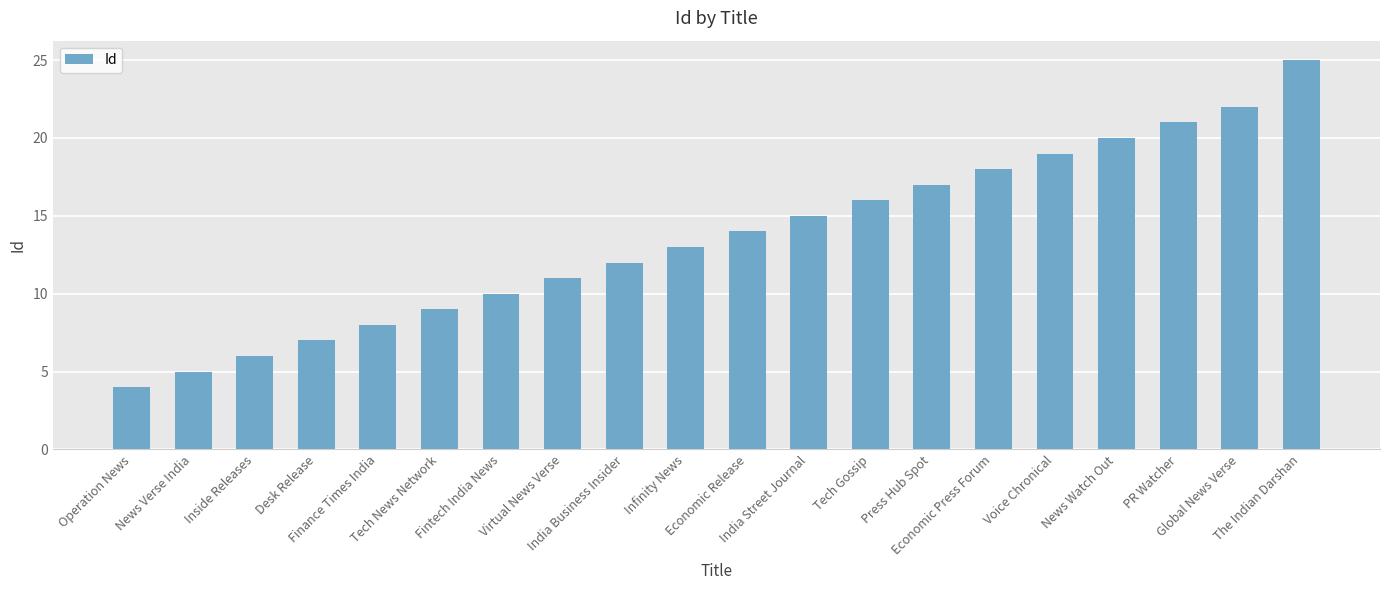

What is the value of the 3rd bar from the left?

6